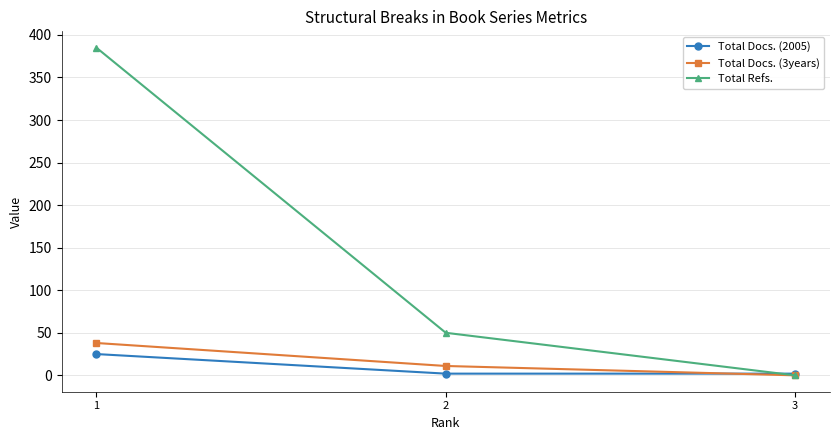

How many lines are shown in the chart?

3